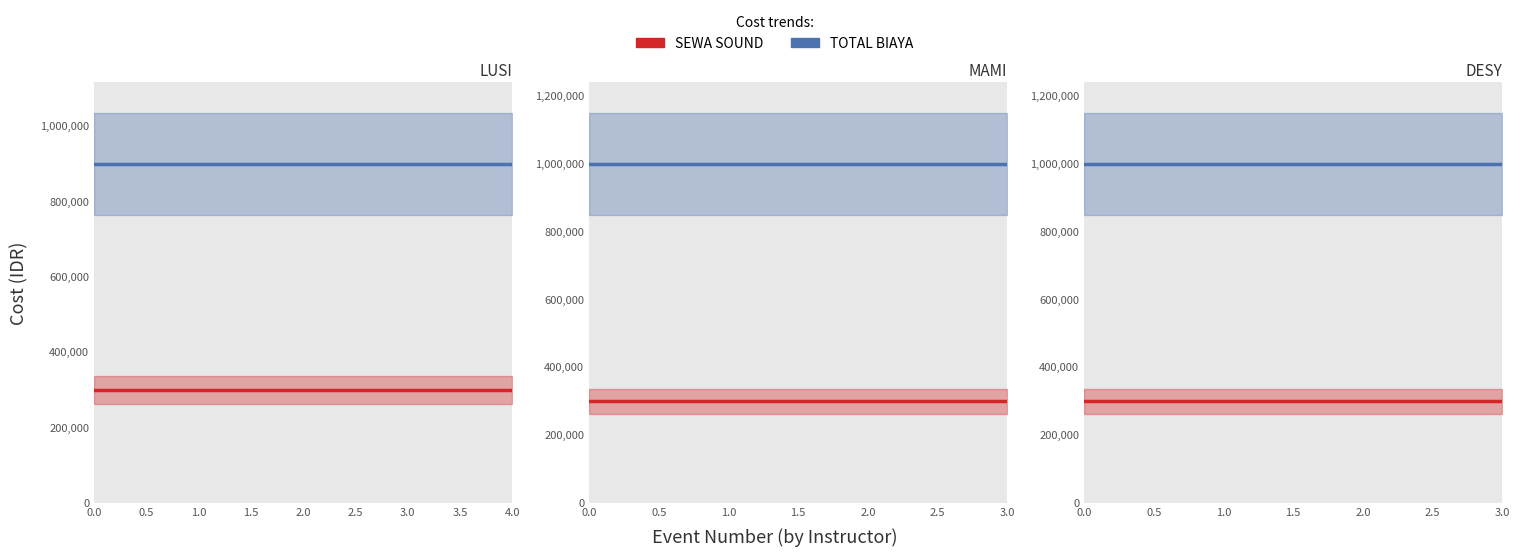

What is the highest value of the TOTAL BIAYA series?

1000000